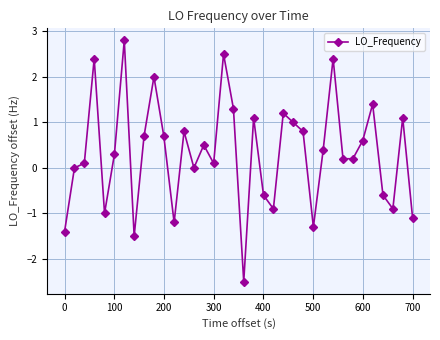

What is the greatest value displayed?

2.8